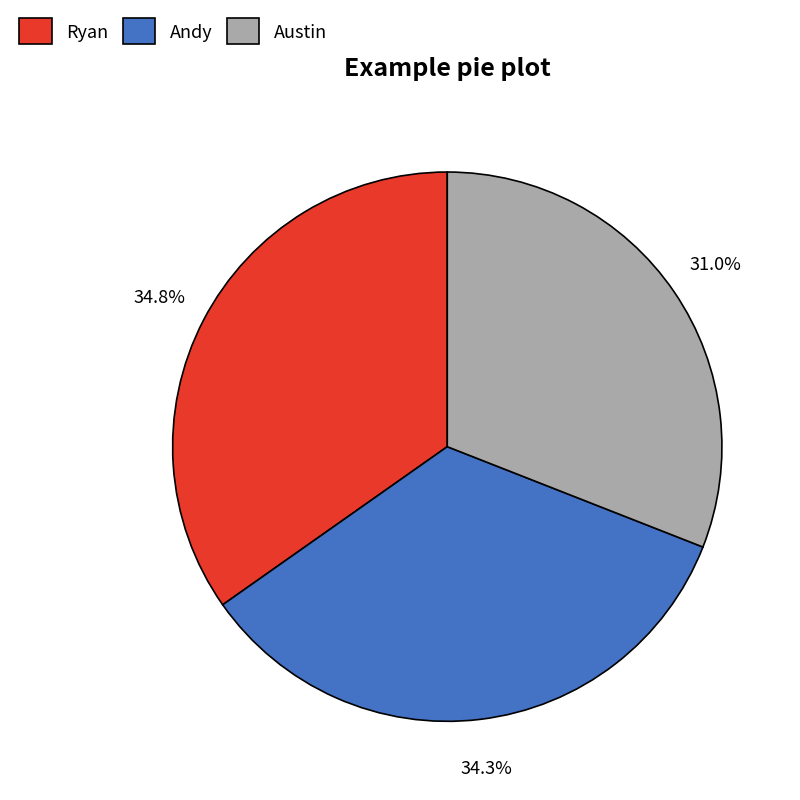

To the nearest percent, what portion does Andy represent?

34%